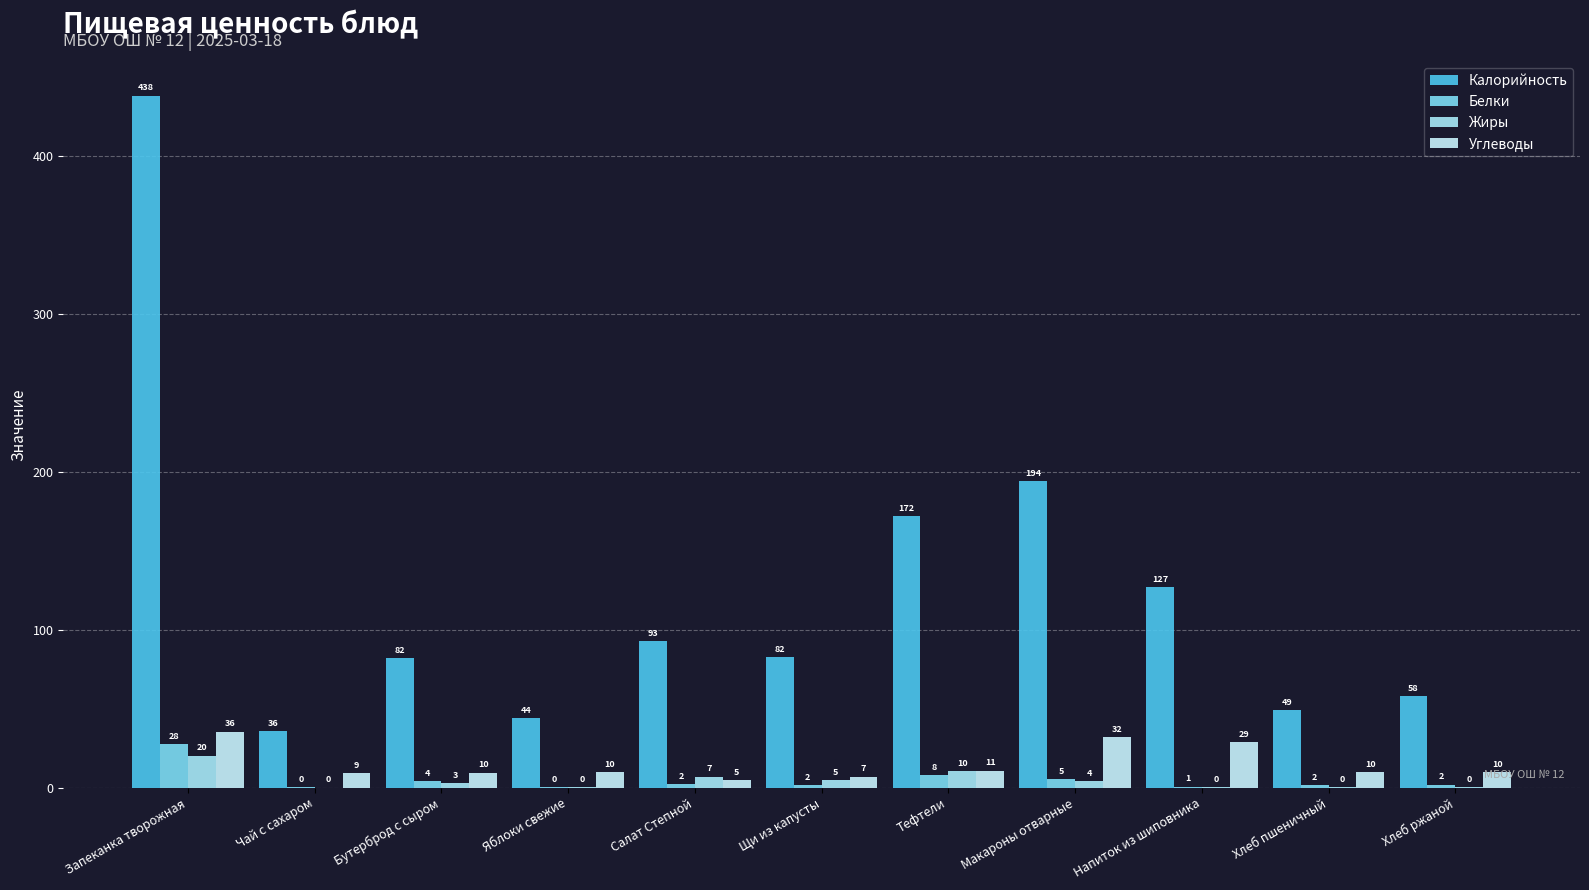

At how many categories does at least one series exceed 146?

3